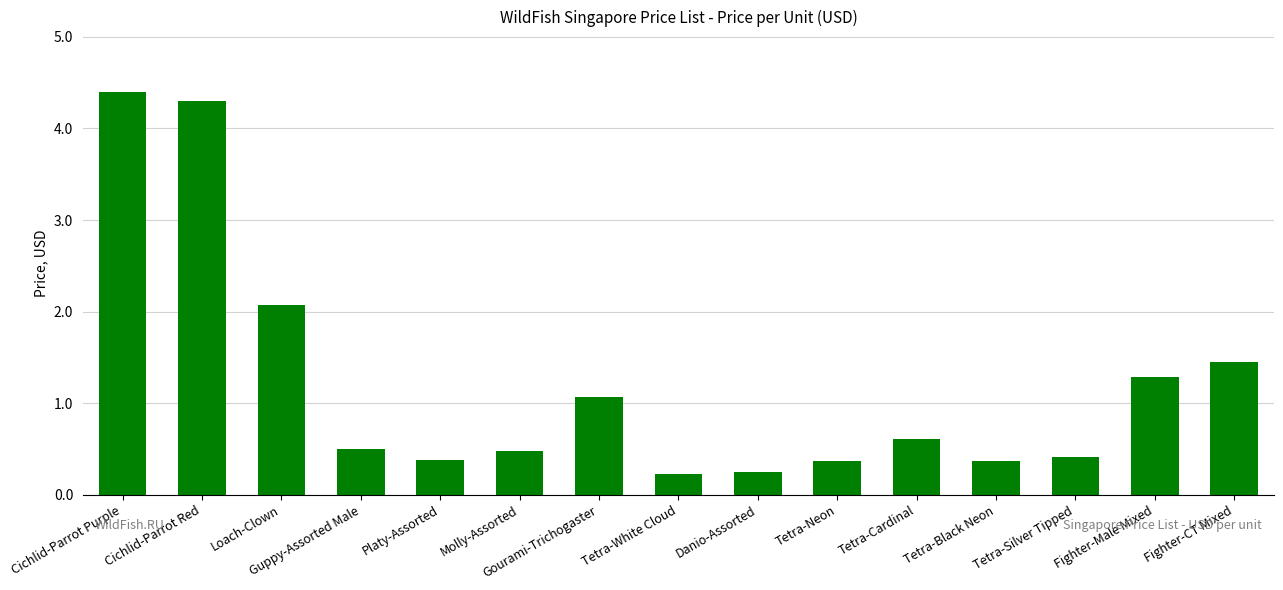

What is the average value?

1.2